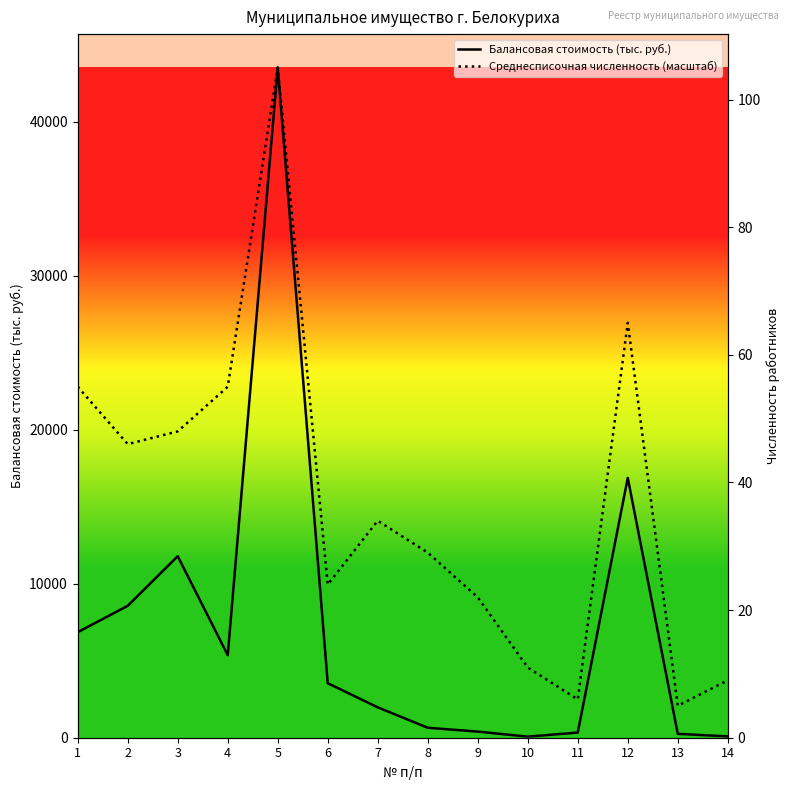

At which category is the sum across all series the highest?

5